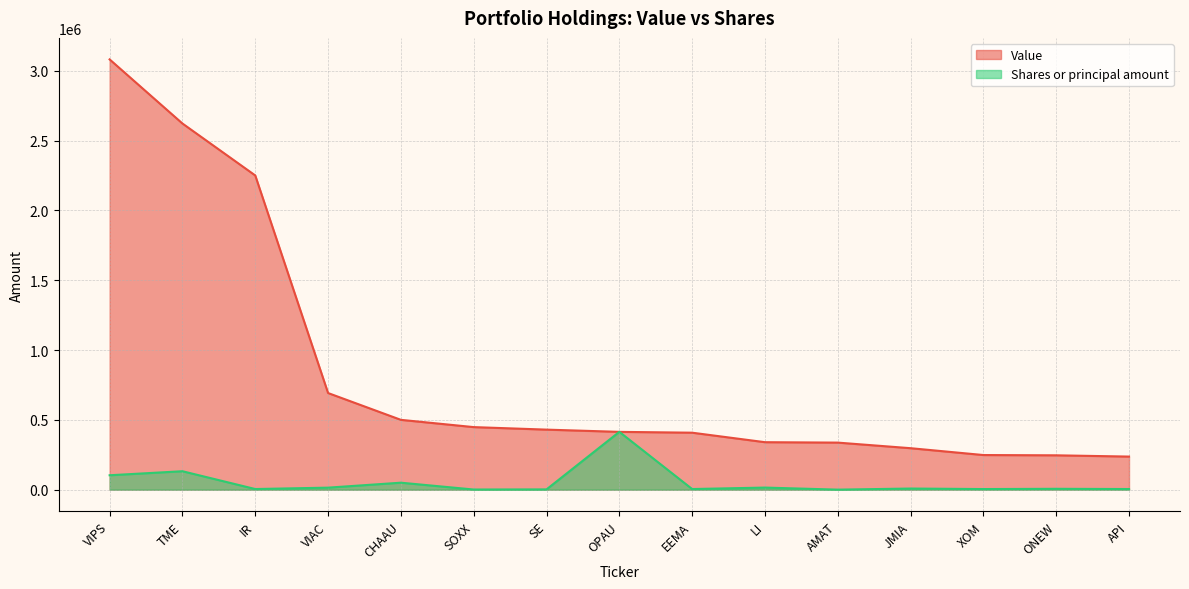

At which category does Shares or principal amount reach its first local peak?

TME